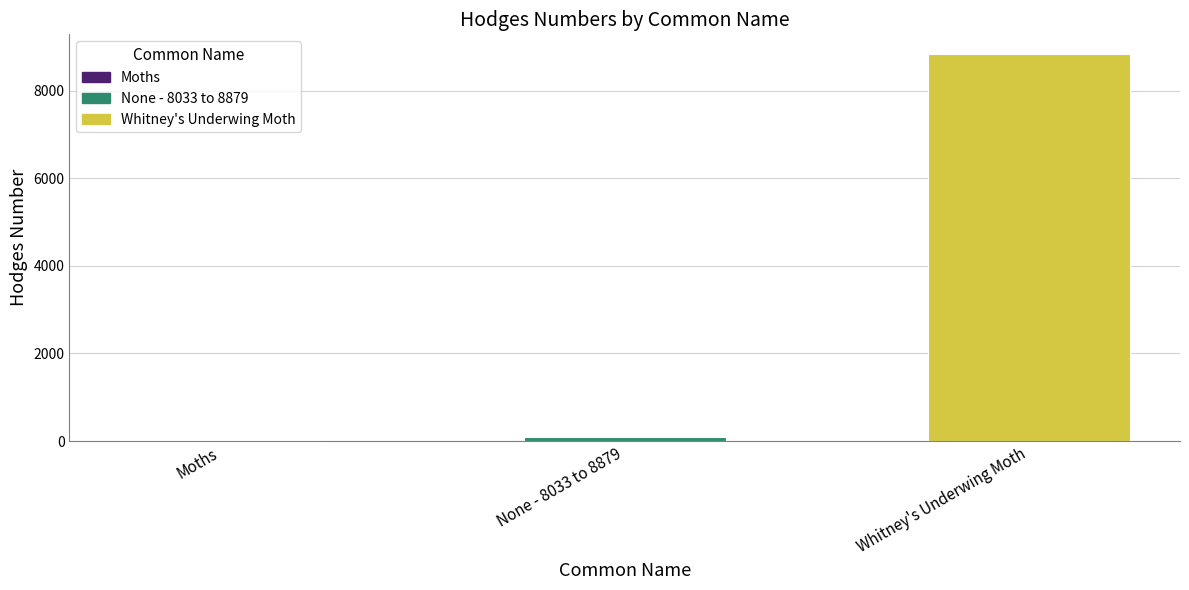

Are the bars grouped side by side (vs. stacked)?

No